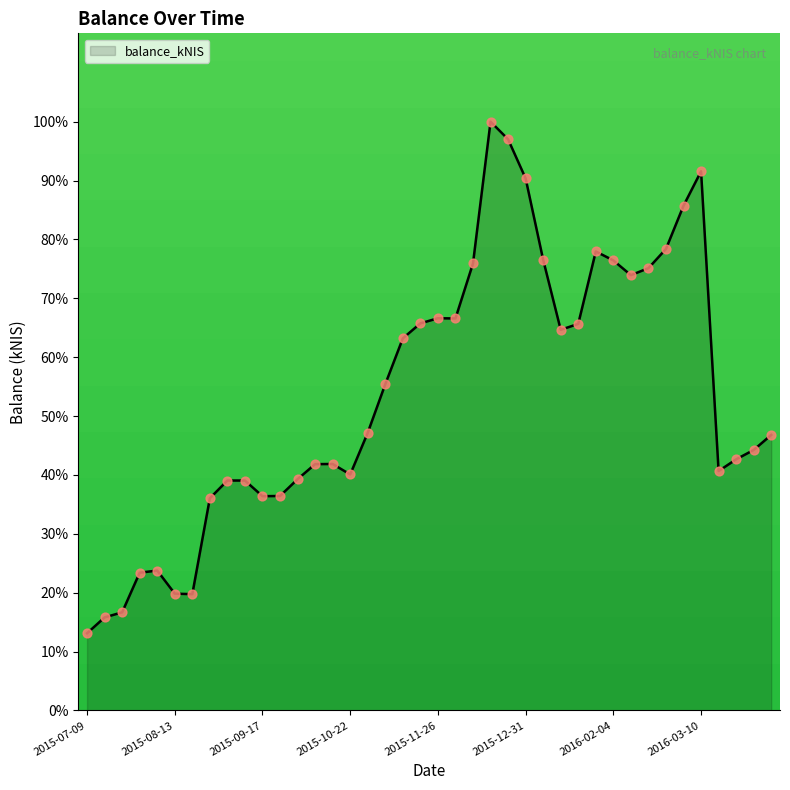

What is the difference between the maximum and minimum values?

86.9